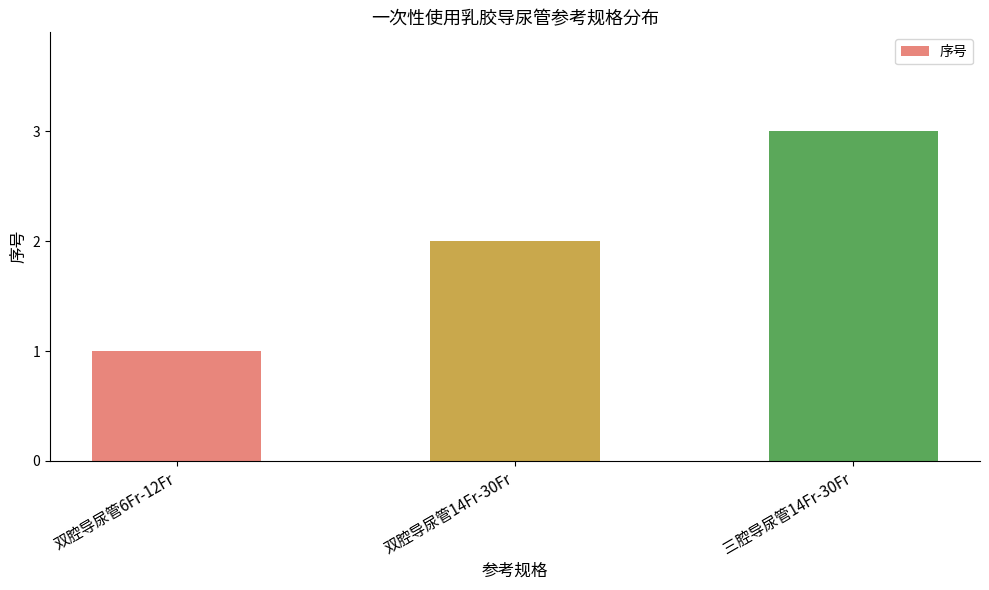

Is it true that the value at 三腔导尿管14Fr-30Fr is 4?

False